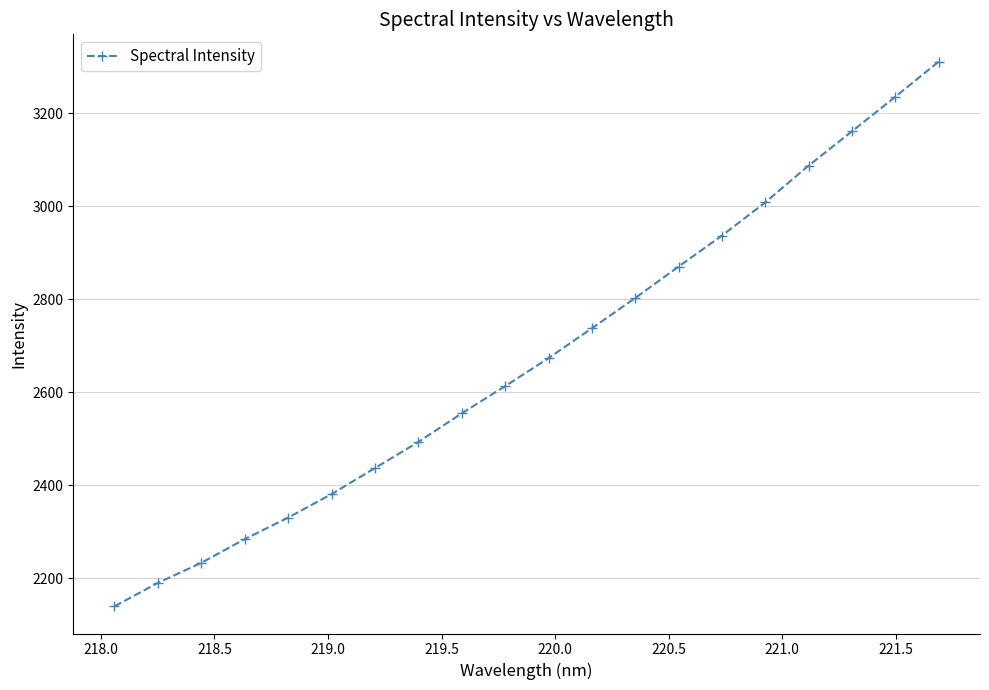

What is the greatest value displayed?

3311.4